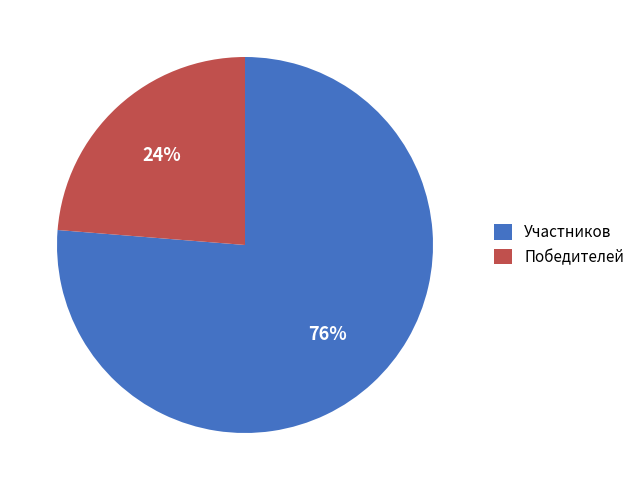

Which has a higher value, Победителей or Участников?

Участников